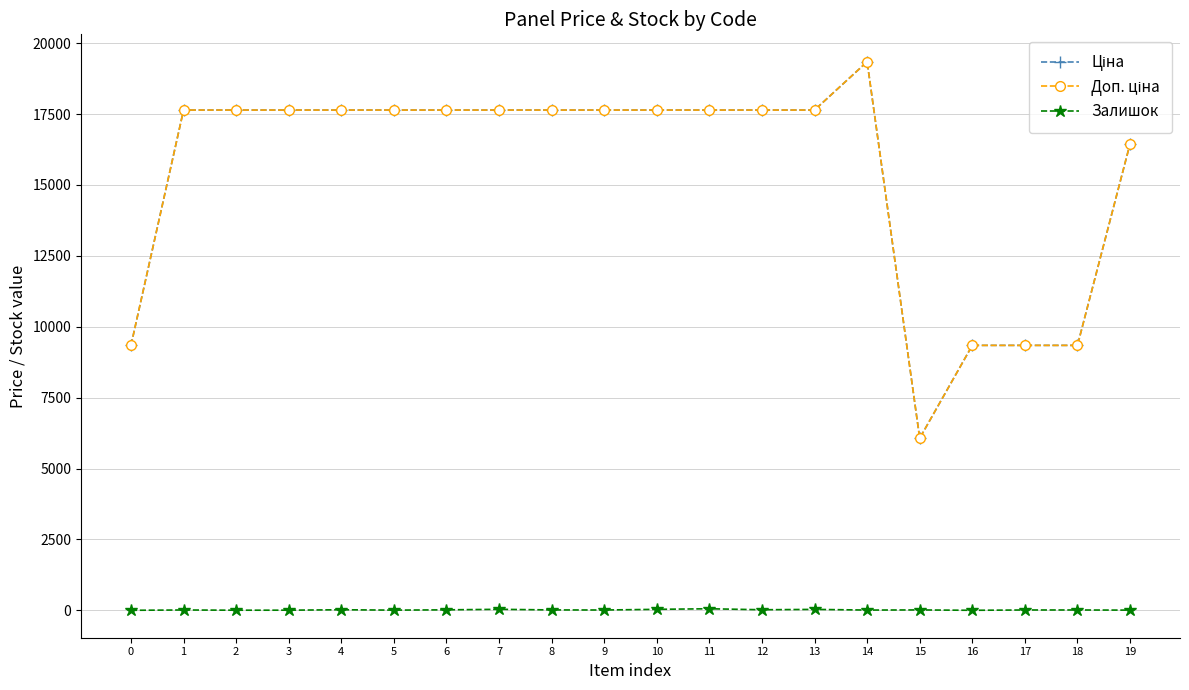

Between 9 and 8, which is larger?

9